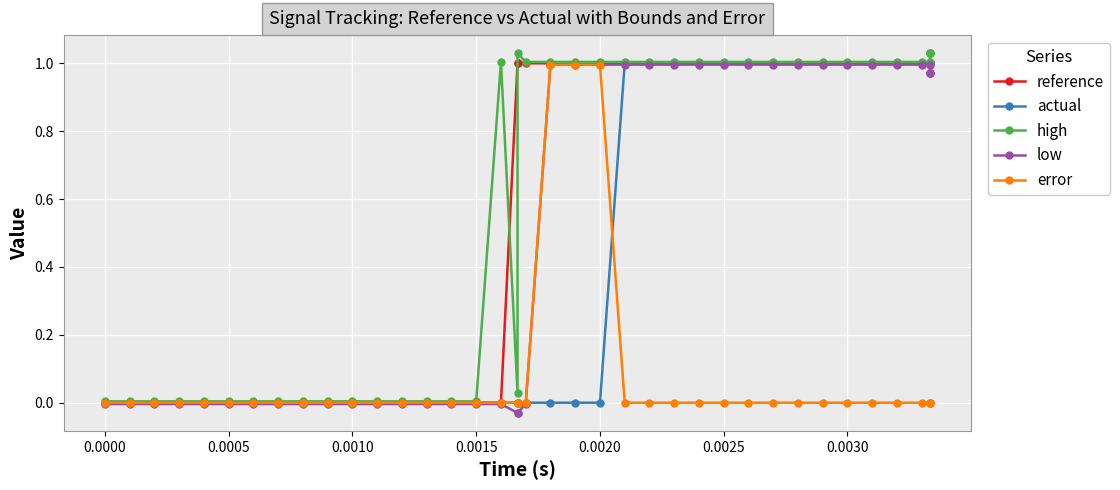

What is the difference between the maximum and minimum values in the high series?

1.0